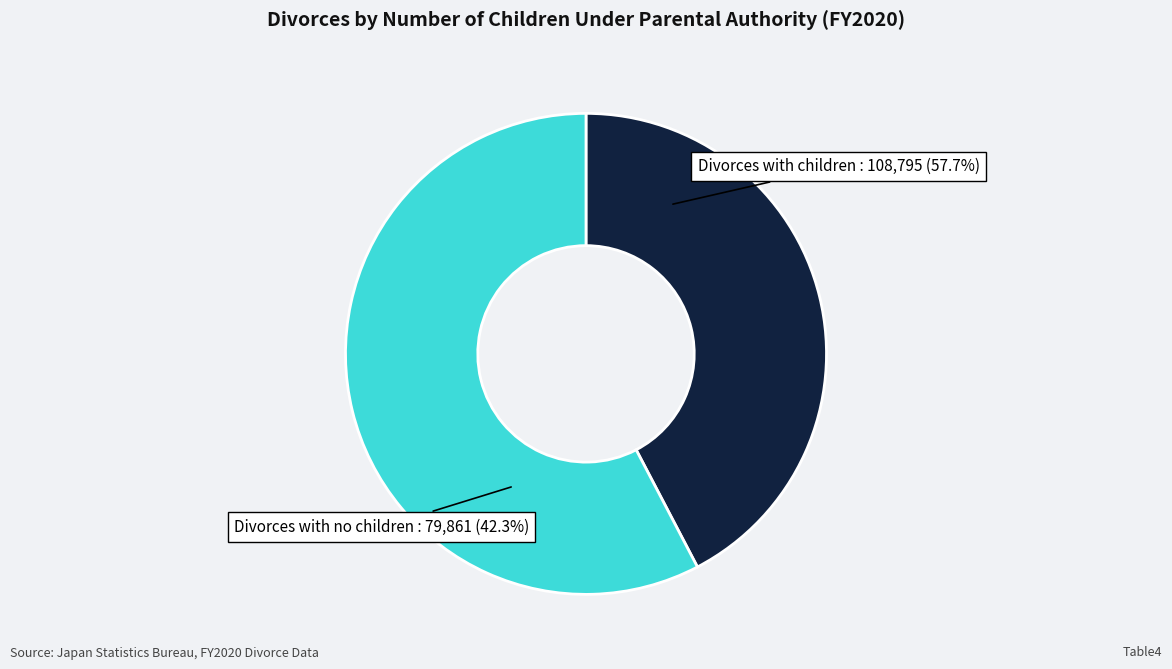

What percentage is the Divorces with children slice, to the nearest percent?

58%